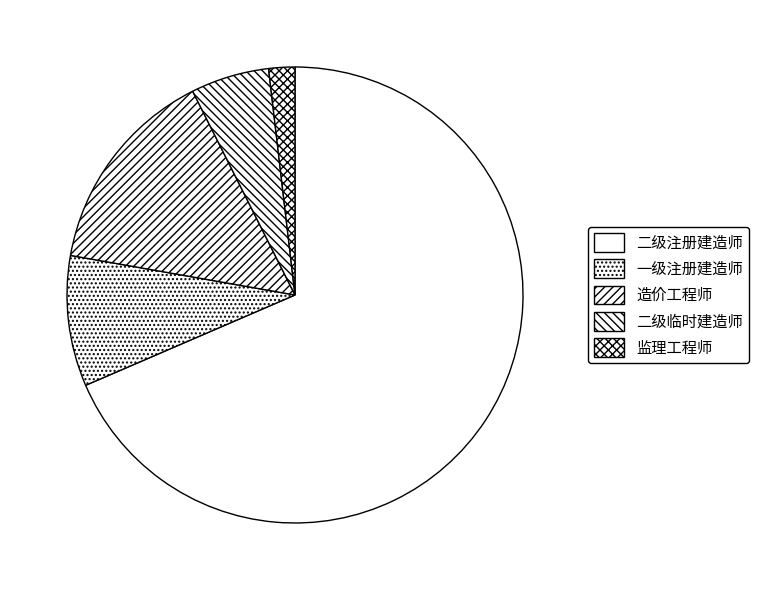

Rank the categories by value from highest to lowest.

二级注册建造师, 造价工程师, 一级注册建造师, 二级临时建造师, 监理工程师